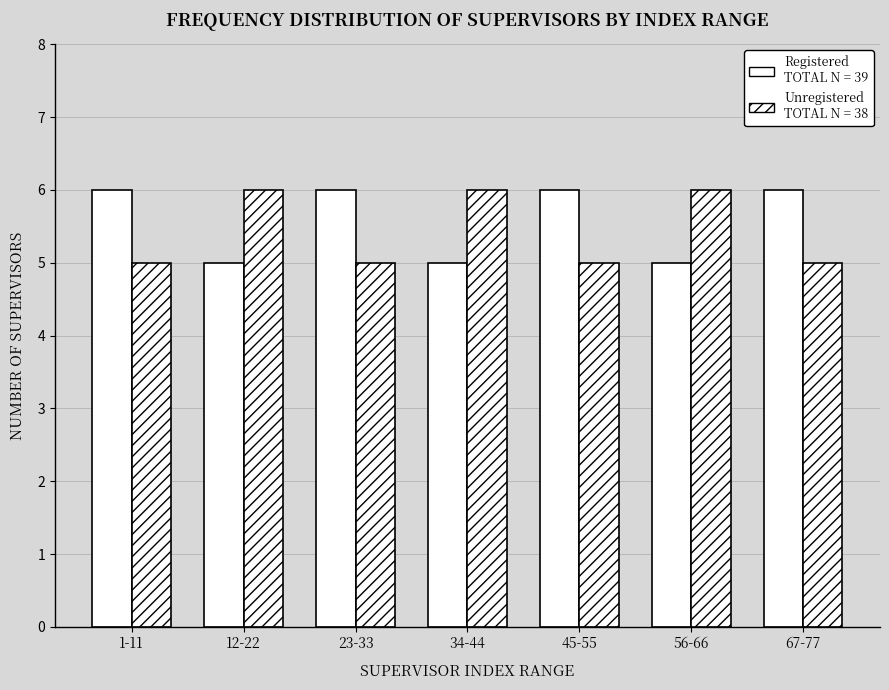

Does the chart contain any negative values?

No